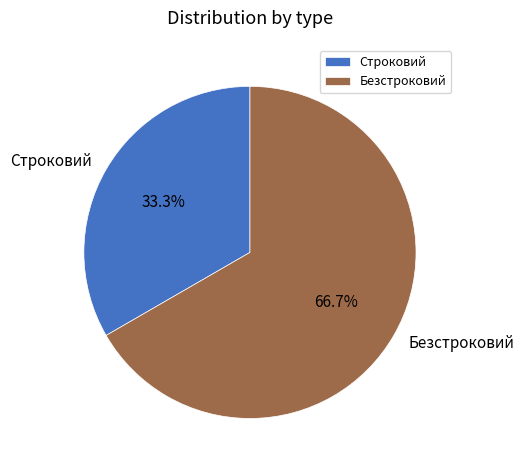

How many segments does this pie chart have?

2